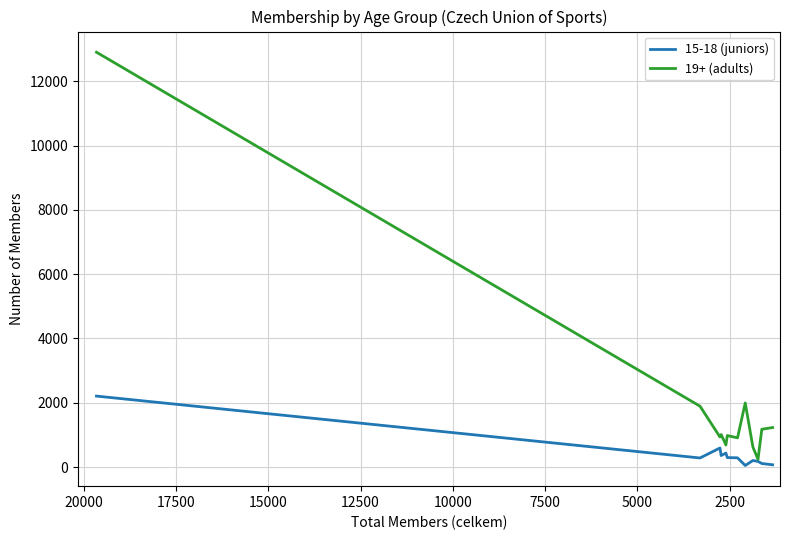

True or false: 19+ (adults) and 15-18 (juniors) cross at least once.

False